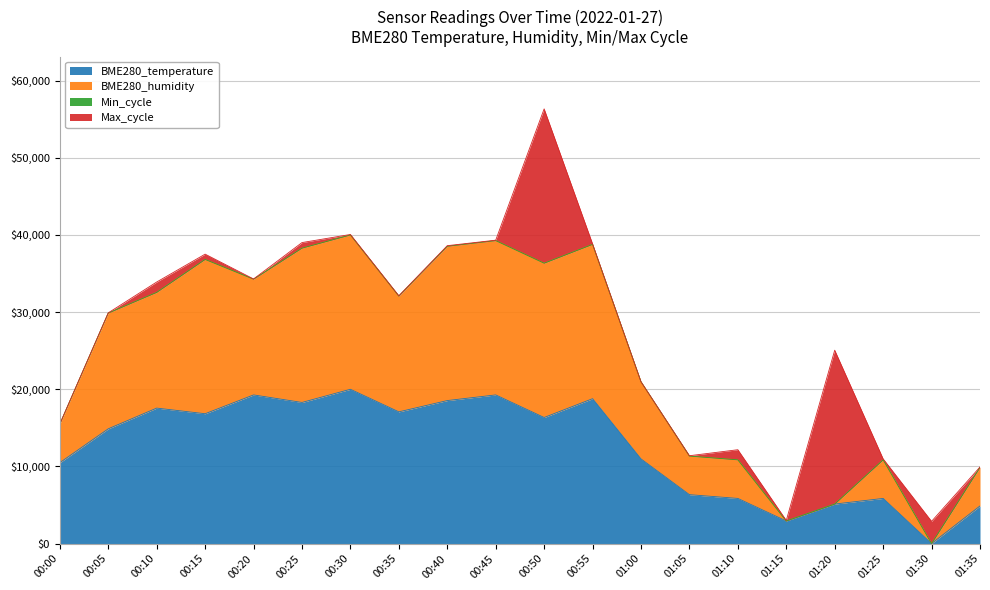

What is the maximum value for BME280_temperature?

20000.0